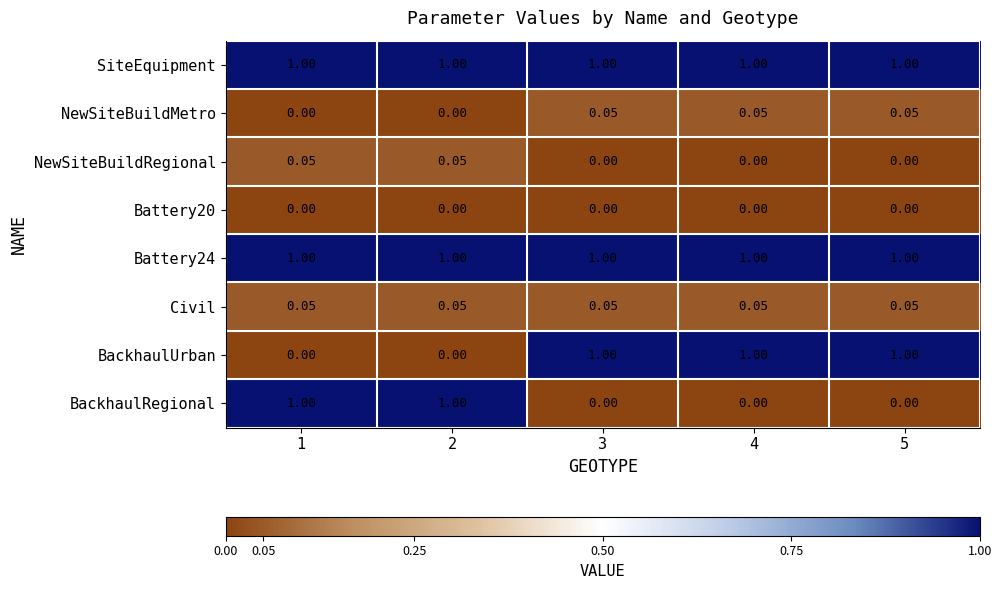

How many data points in NewSiteBuildRegional are above 0?

2